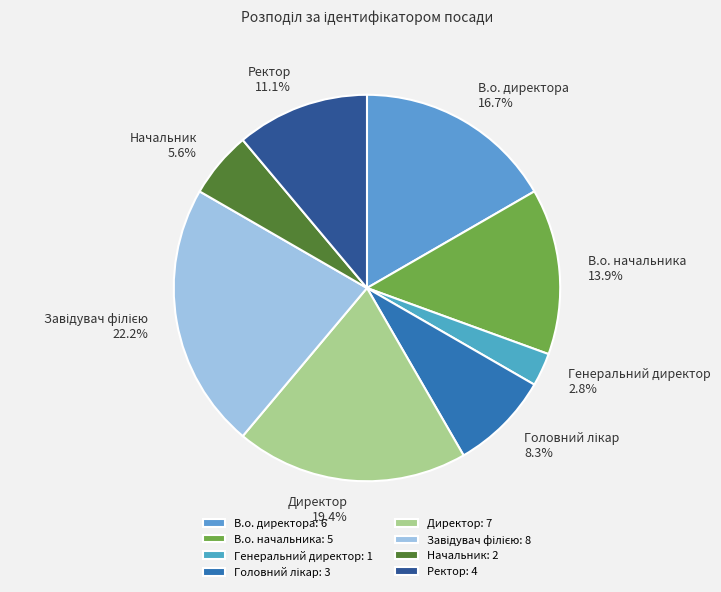

Which has a higher value, Директор or Генеральний директор?

Директор